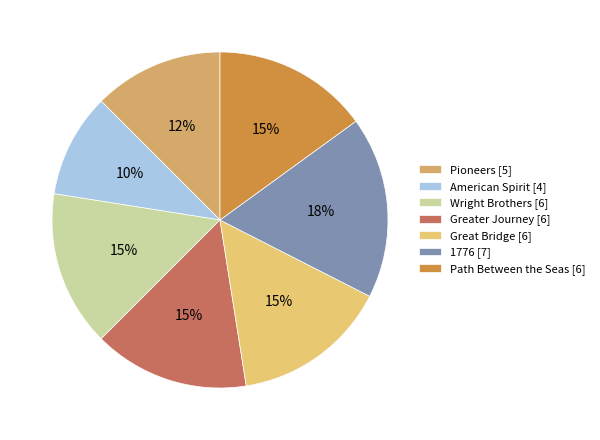

To the nearest percent, what is the combined percentage of Path Between the Seas and American Spirit?

25%